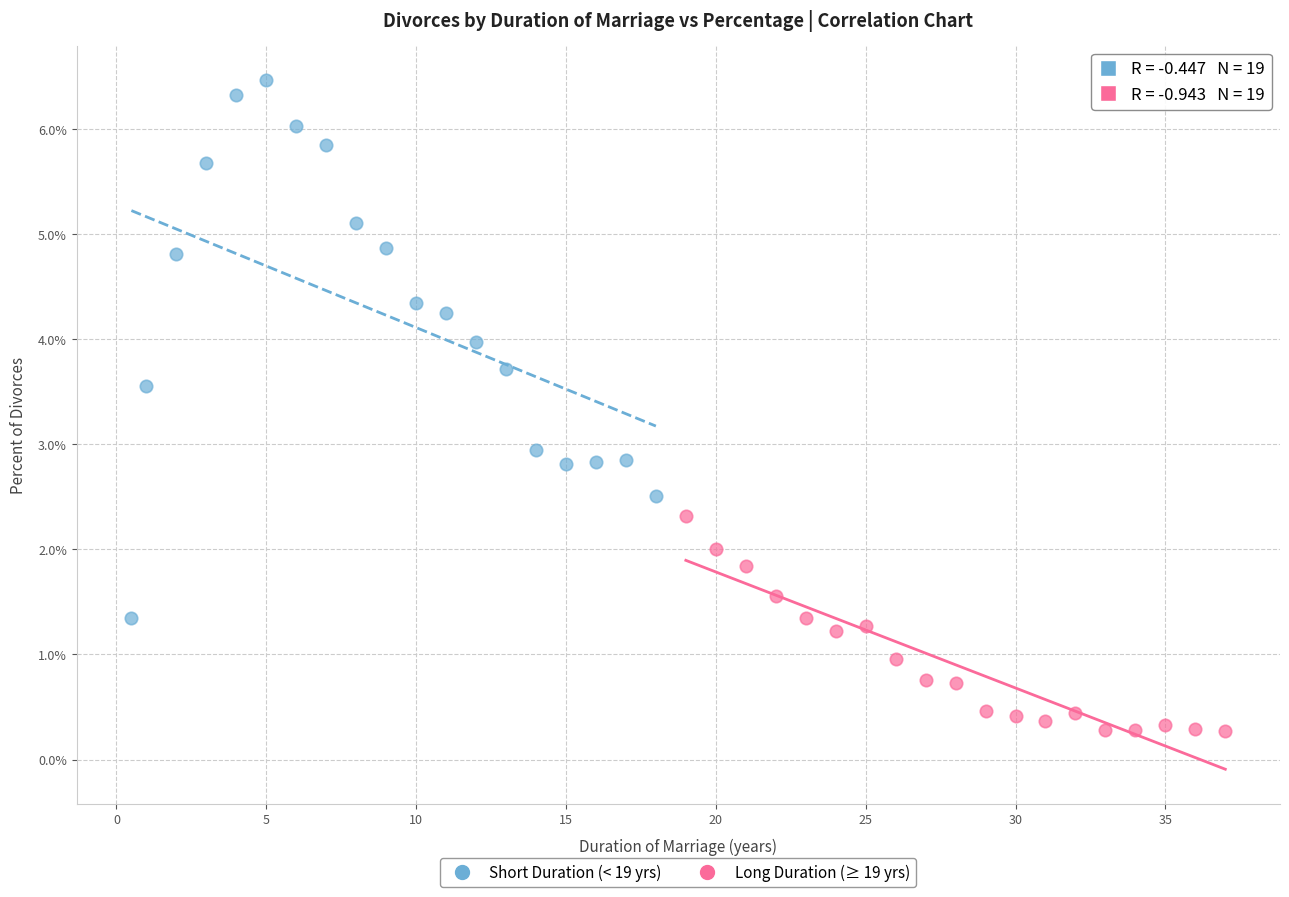

Which series has the widest spread of Y values?

Short Duration (< 19 yrs)